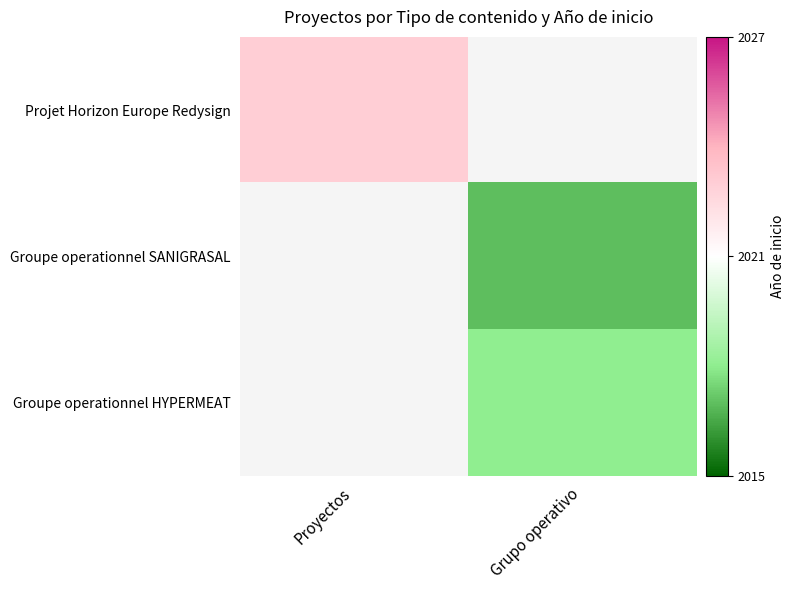

List the labels in order of Projet Horizon Europe Redysign value, smallest first.

Proyectos, Grupo operativo